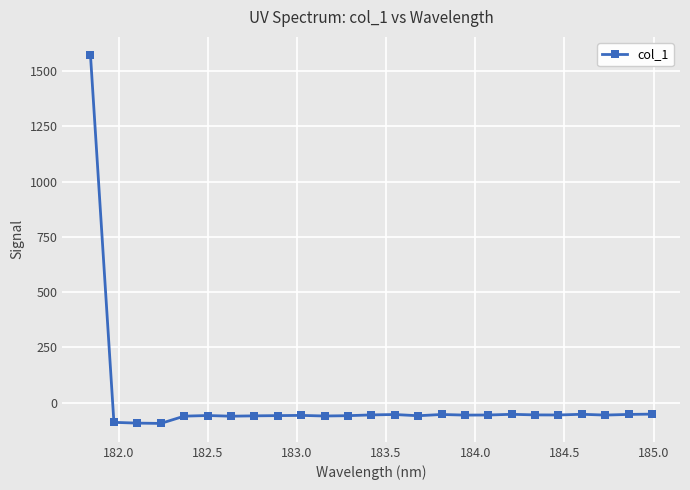

What is the value of the 25th point from the left?

-52.6